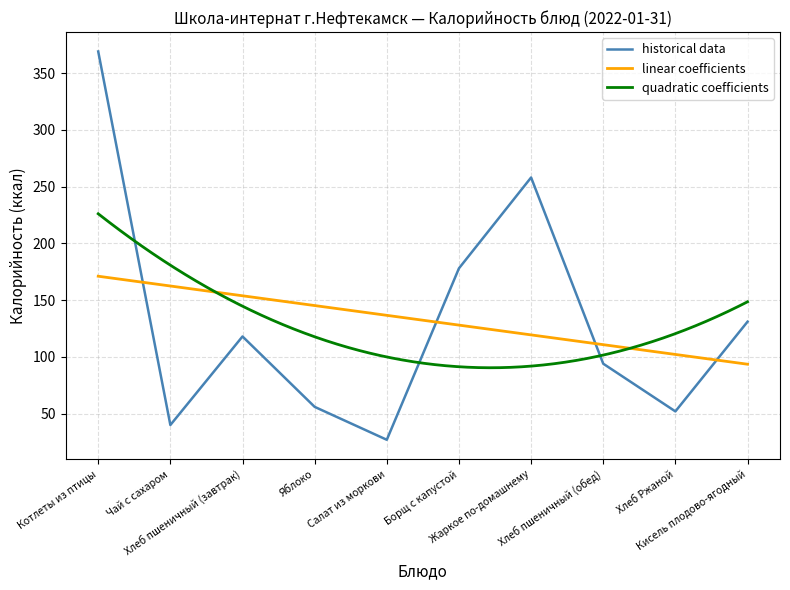

What is the difference between the second highest and minimum values?

231